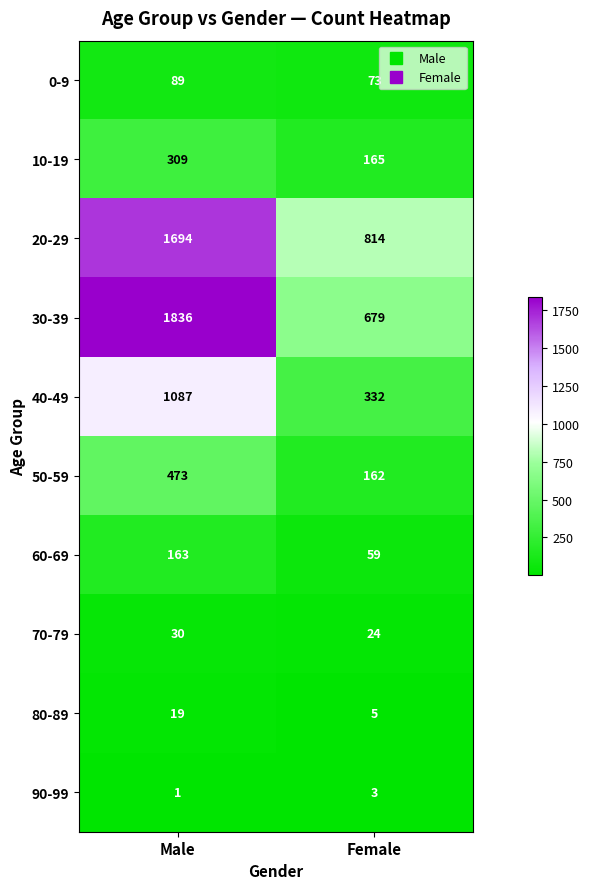

What is the difference between the highest and lowest values at Female?

811